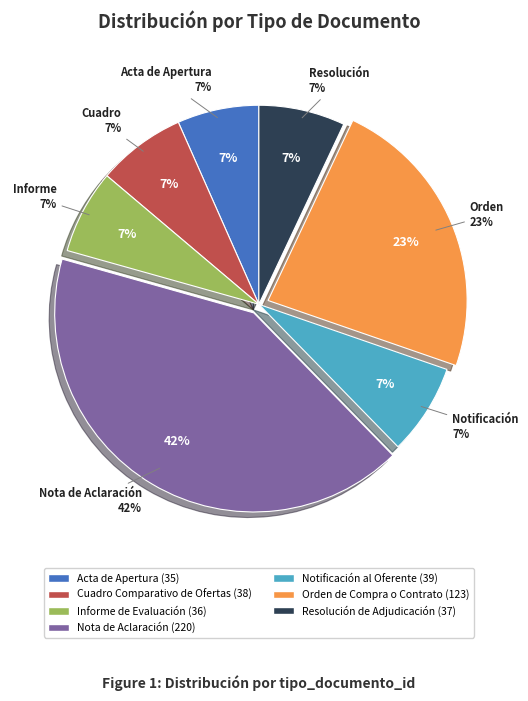

To the nearest percent, what percentage of the pie is Cuadro Comparativo de Ofertas?

7%